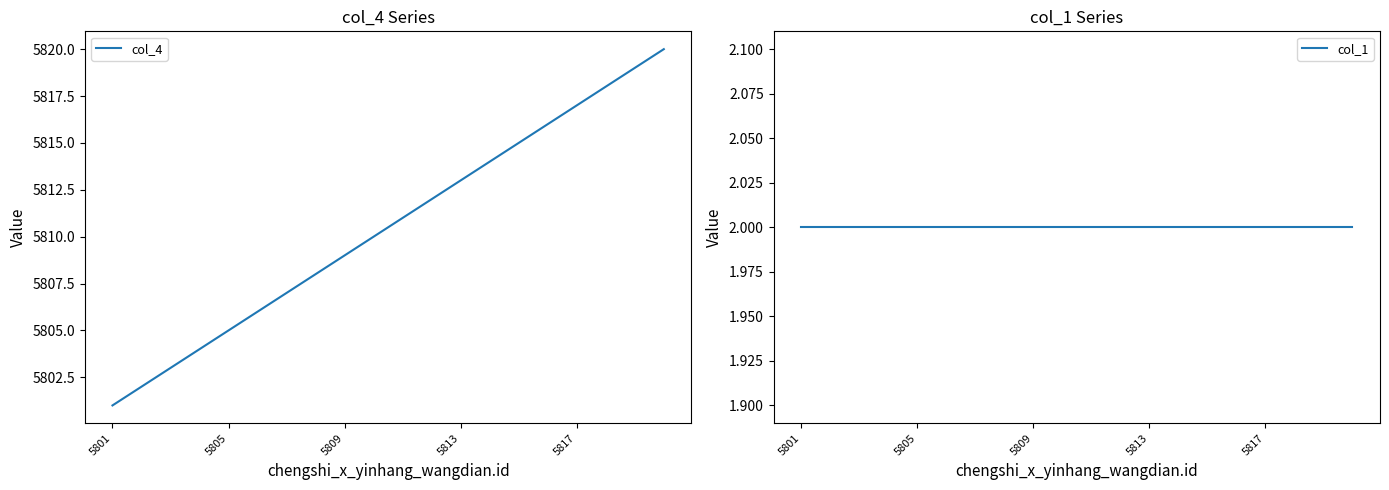

What is the highest value of the col_4 series?

5820